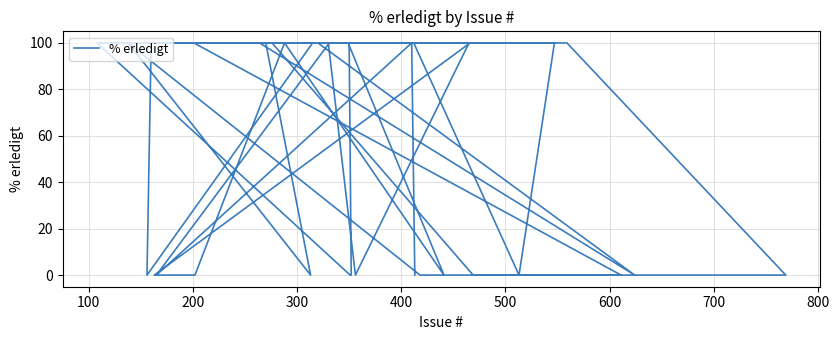

How many distinct data groups are displayed?

1